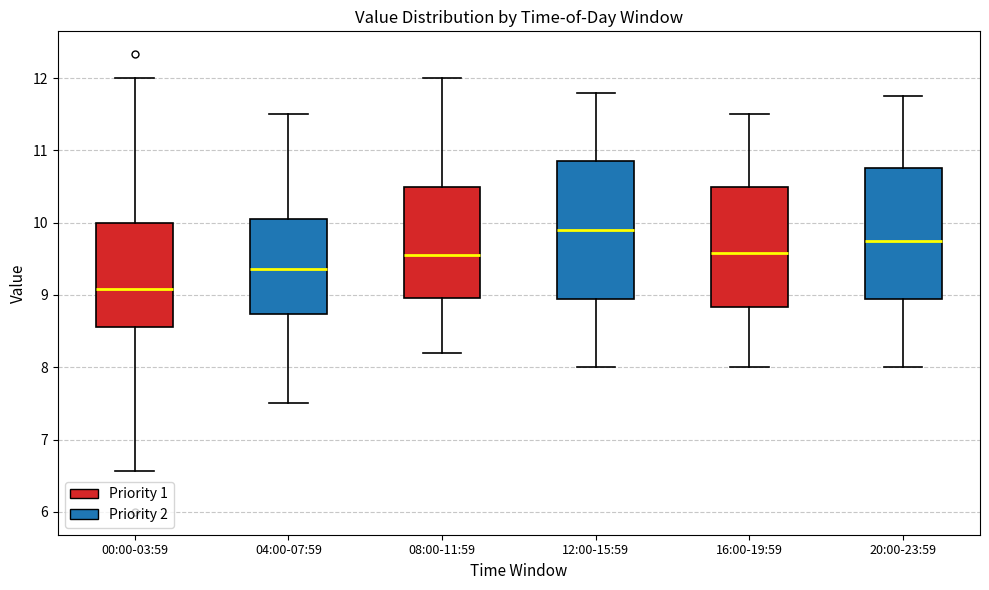

Which box has the highest median line?

12:00-15:59